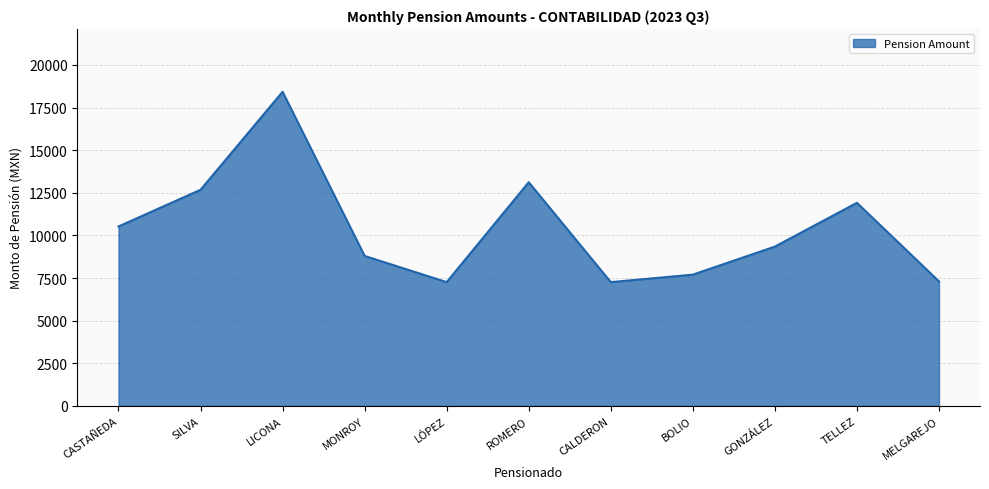

Where does the data first go above 9347?

CASTAÑEDA